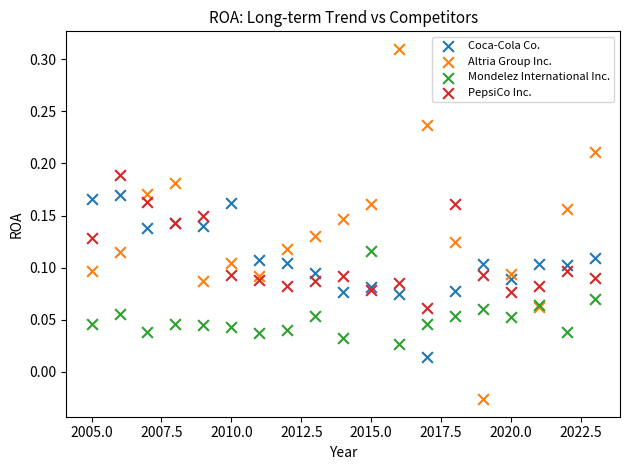

Which series has the widest spread of Y values?

Altria Group Inc.